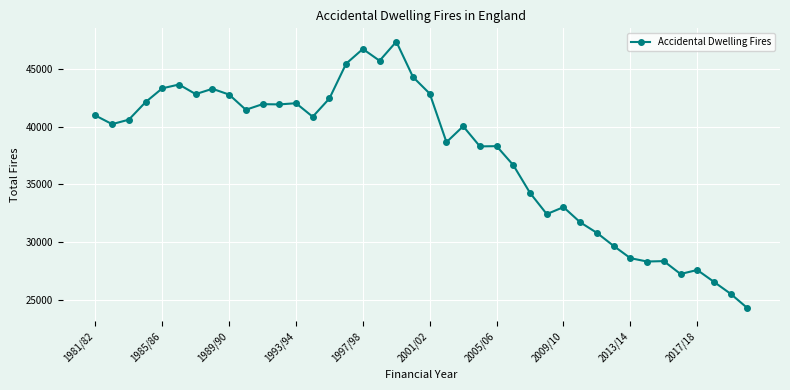

How many lines are shown in the chart?

1